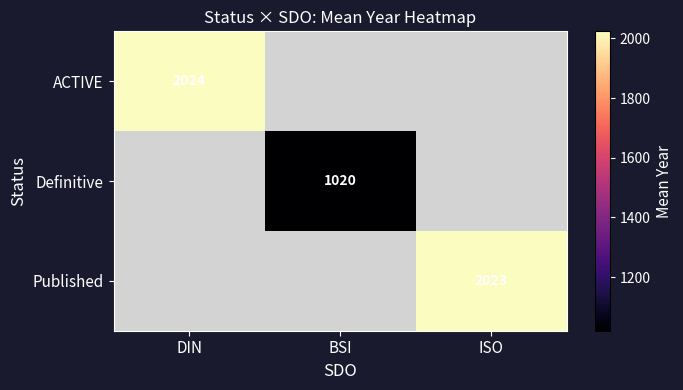

Is the value of Published at ISO greater than the value of ACTIVE at DIN?

No